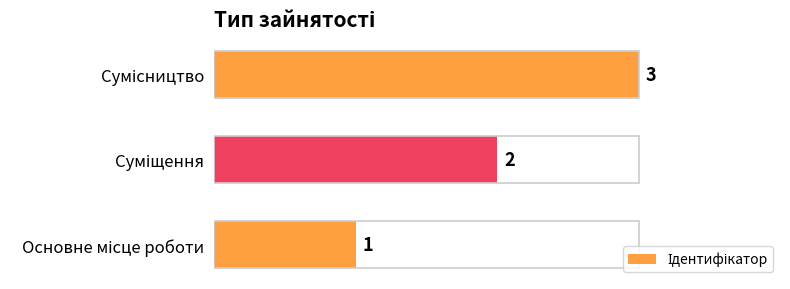

Count the number of categories in the chart.

3